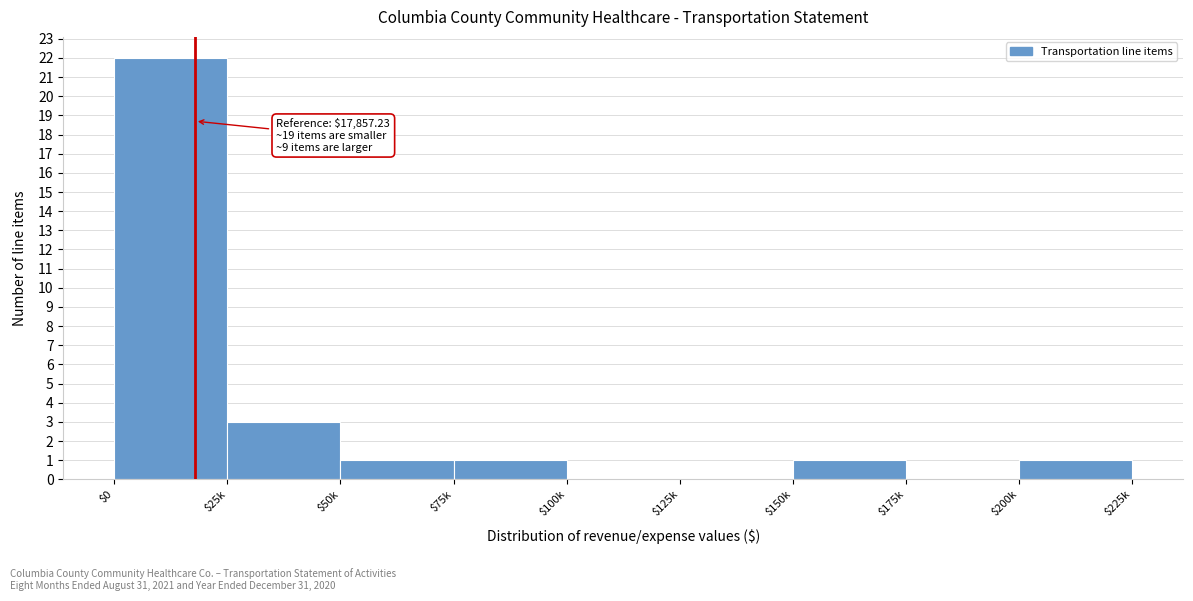

Is it true that the value at $75k is 1?

True